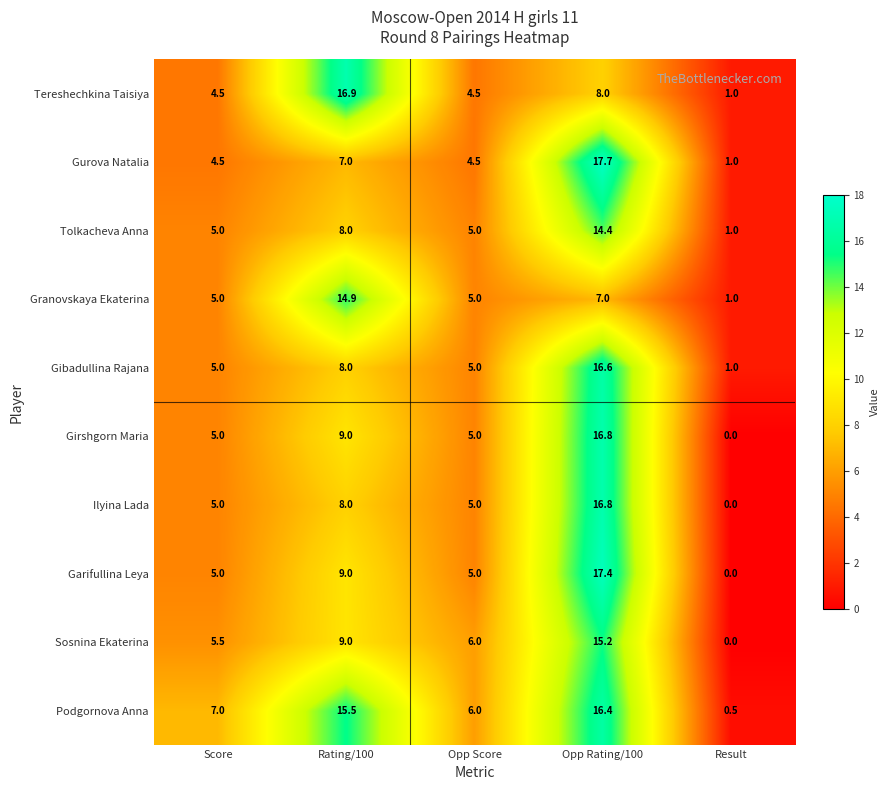

Is it true that Ilyina Lada equals 8.0 at Rating/100?

True